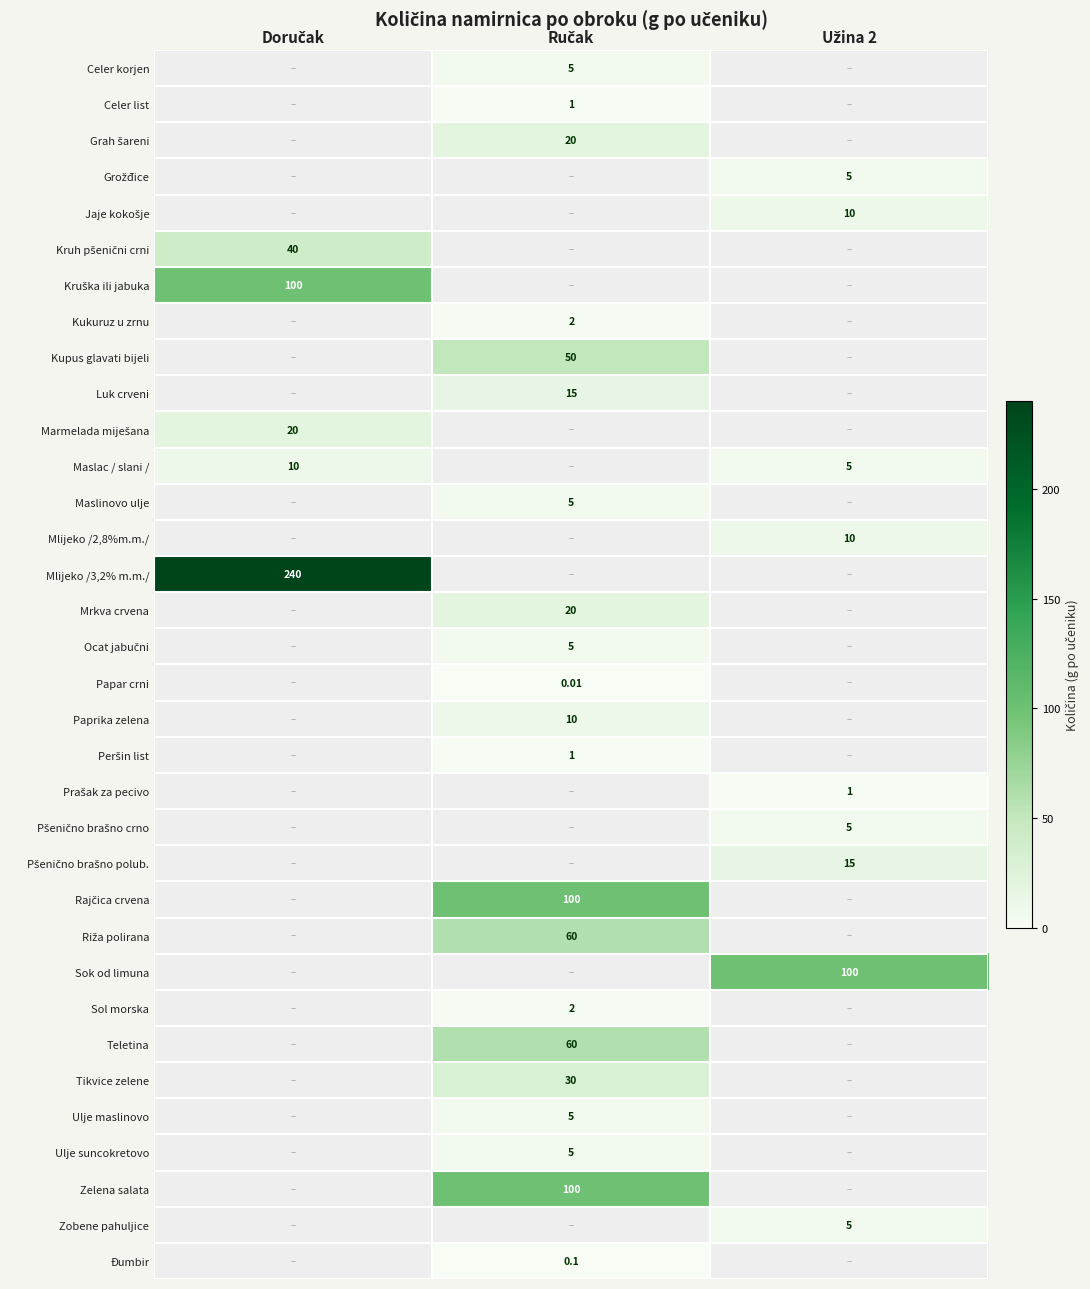

Between Doručak and Ručak, which is larger?

Ručak